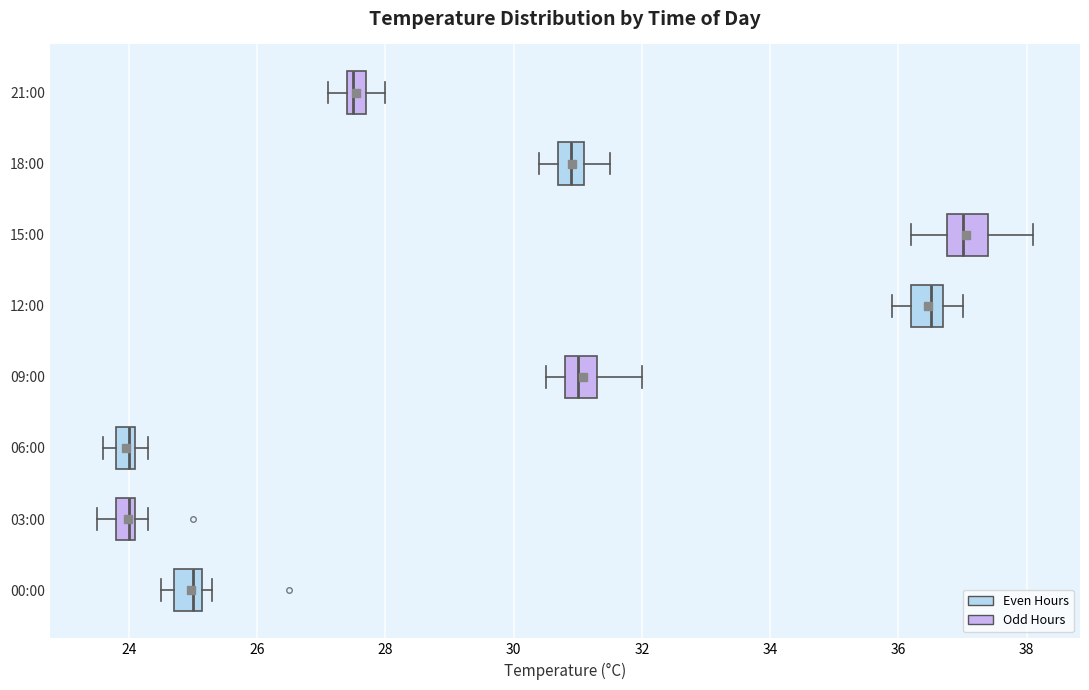

Which box has the furthest to the right median line?

15:00